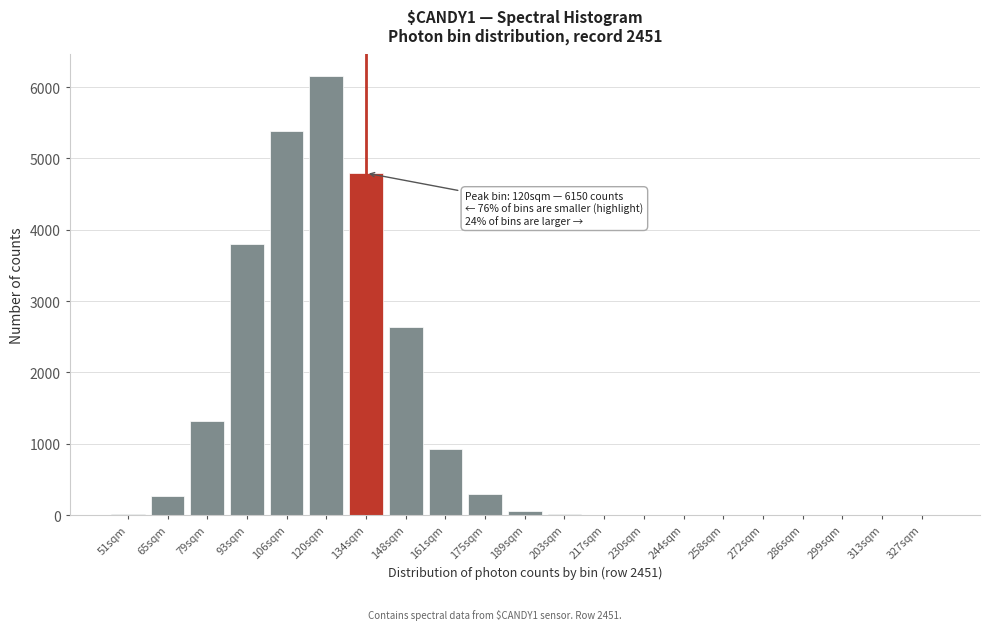

At which label is the value closest to 3075?

148sqm